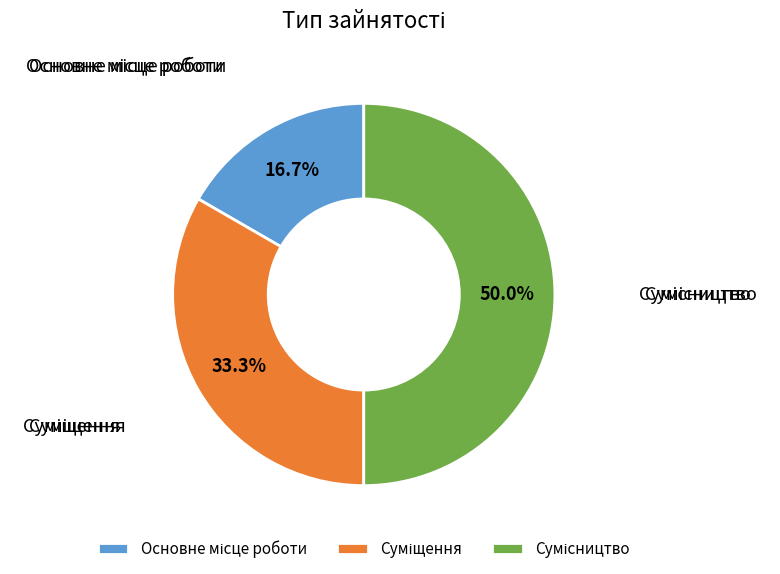

Is it true that Суміщення is 33% of the pie?

True